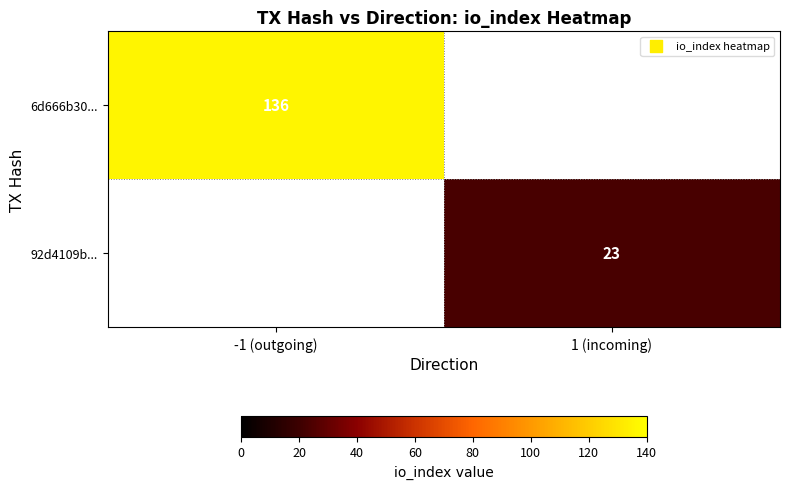

Is it true that 92d4109b... equals 37 at 1 (incoming)?

False